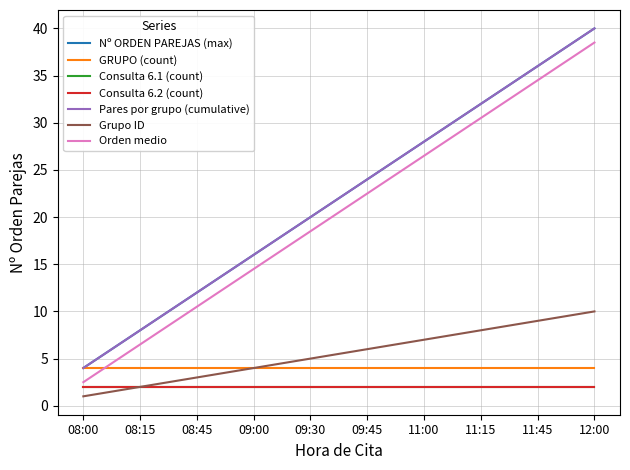

Does the chart display data point markers on the line(s)?

No